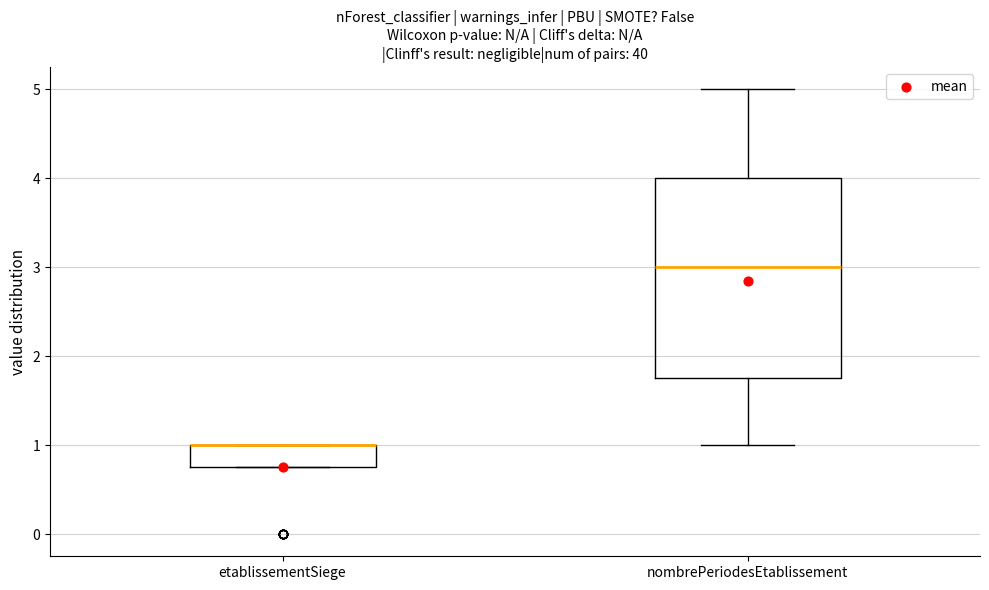

Where is the lower edge of the box for etablissementSiege on the y-axis? The values are not printed on the chart, so give them approximately, as read against the axis.

0.8